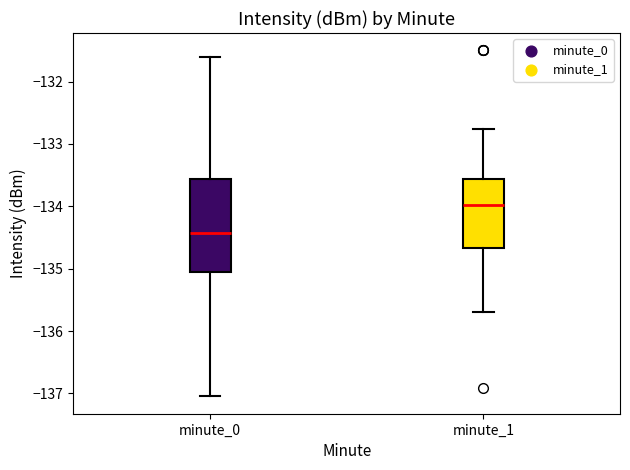

Comparing the boxes themselves (not the whiskers), which one is the tallest?

minute_0